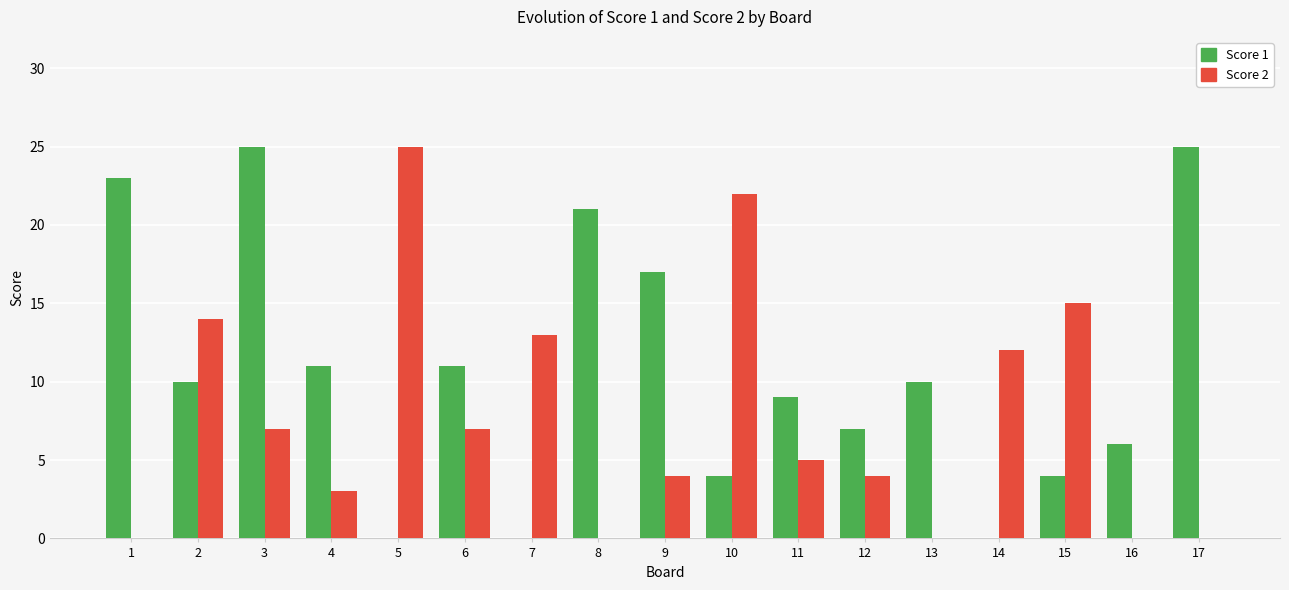

What is the maximum value shown in the chart?

25